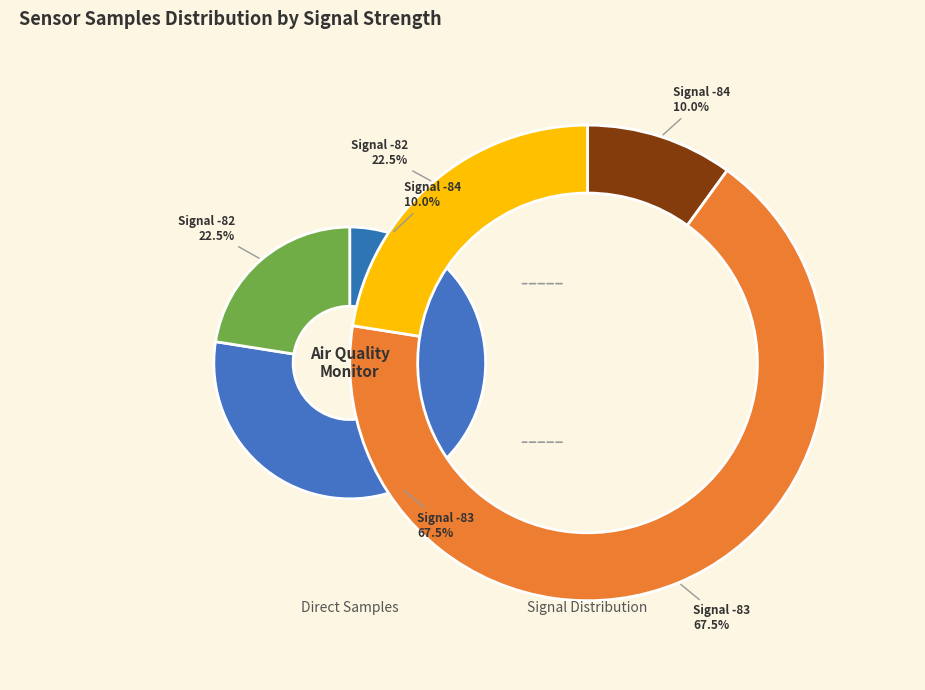

Is 39 the majority of the pie?

No